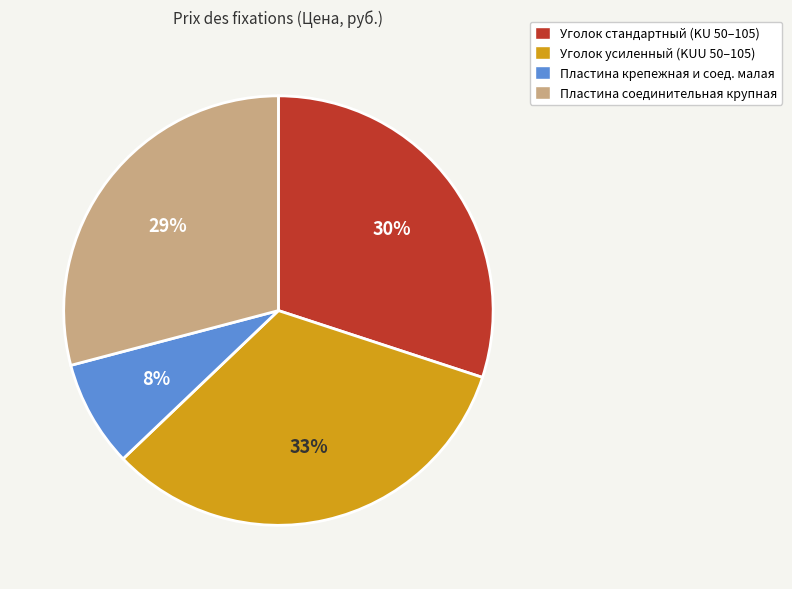

How many slices are in this pie chart?

4